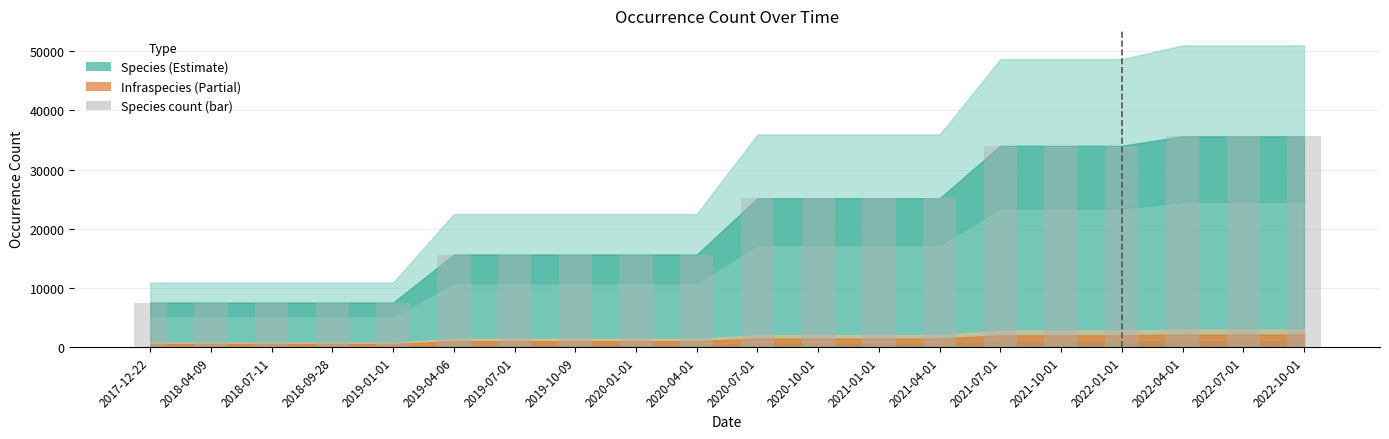

Is it true that the value at 2018-04-09 is 10405?

False